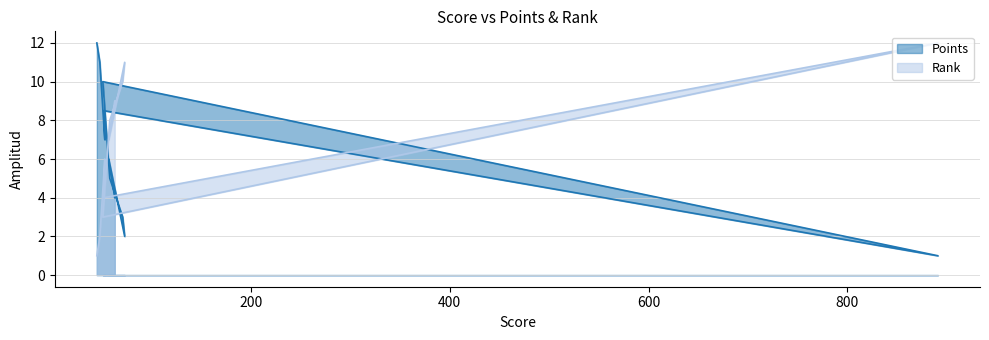

What is the difference between the maximum and minimum values in the Points series?

11.0